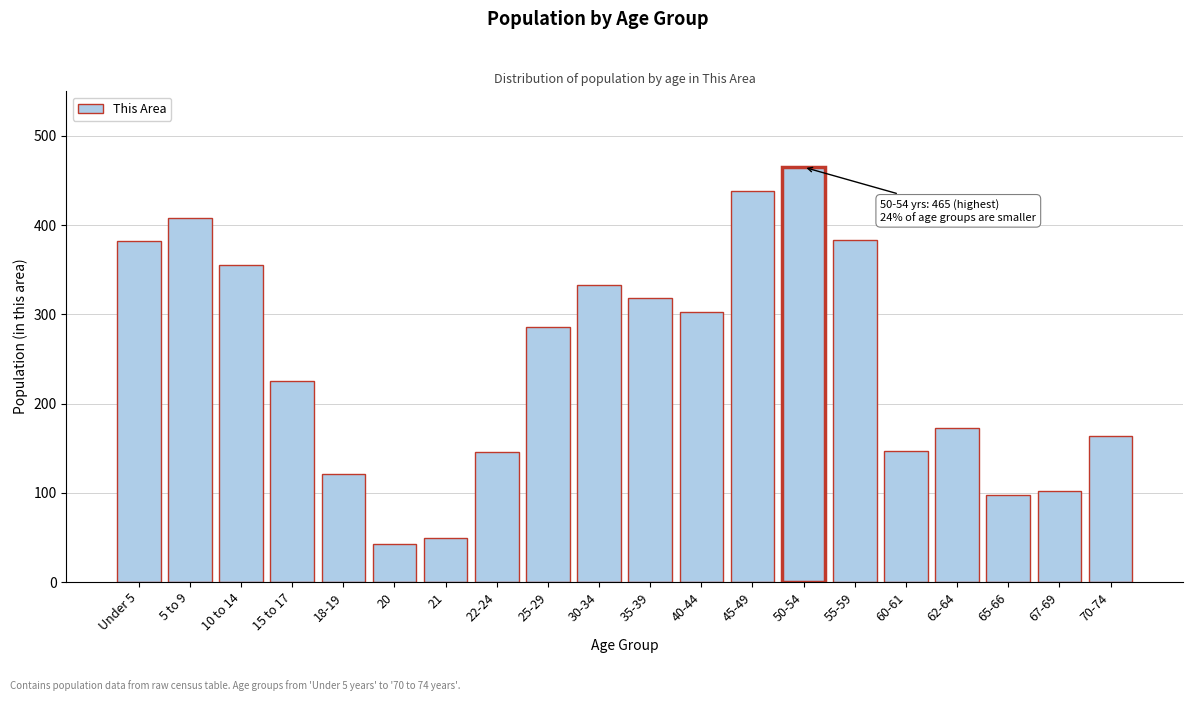

What is the maximum value shown in the chart?

465